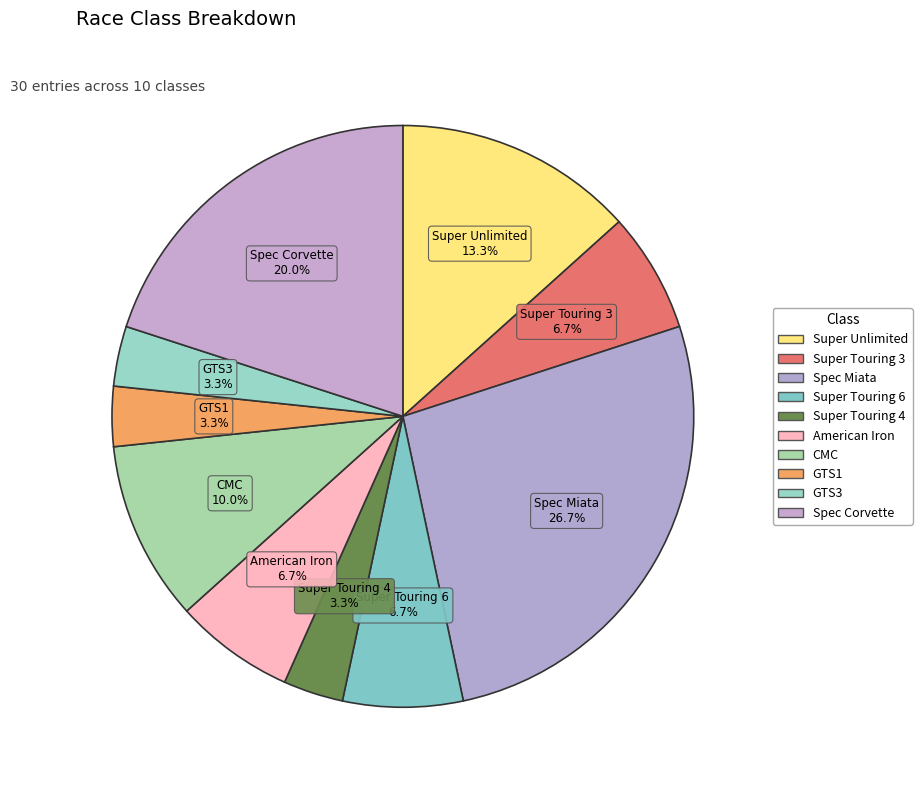

What percentage is NOT represented by GTS3?

96.7%